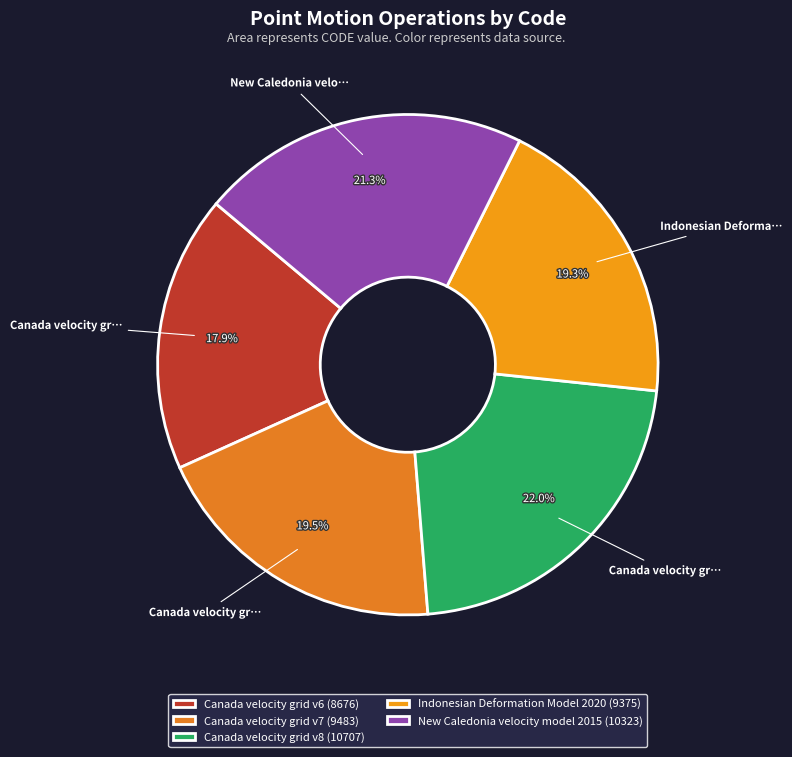

Do Canada velocity grid v8 and Canada velocity grid v7 together represent more than half of the pie?

No